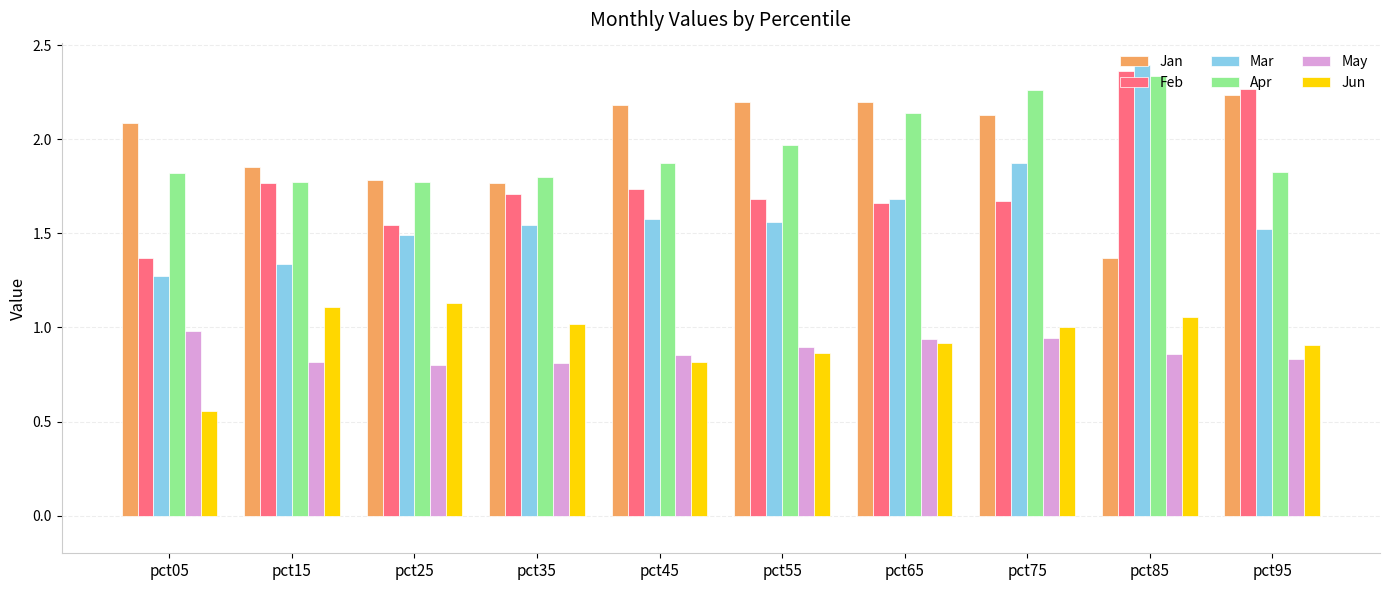

How many distinct data groups are displayed?

6